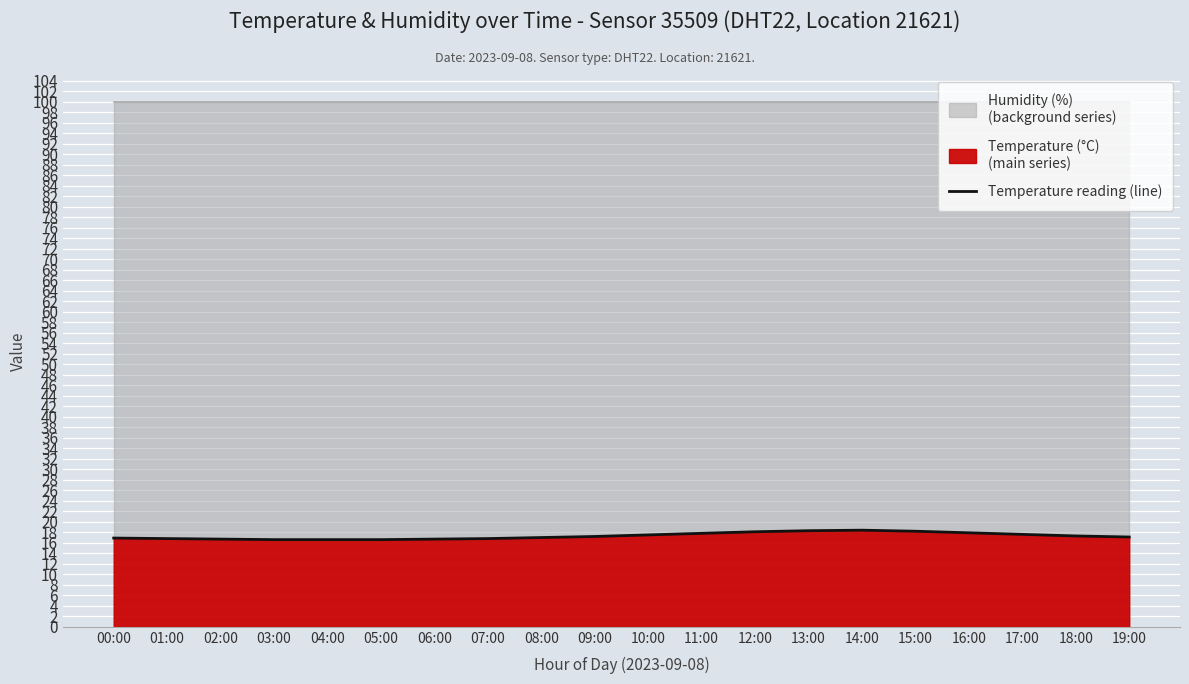

The value at 03:00 is 16.6. True or false?

True